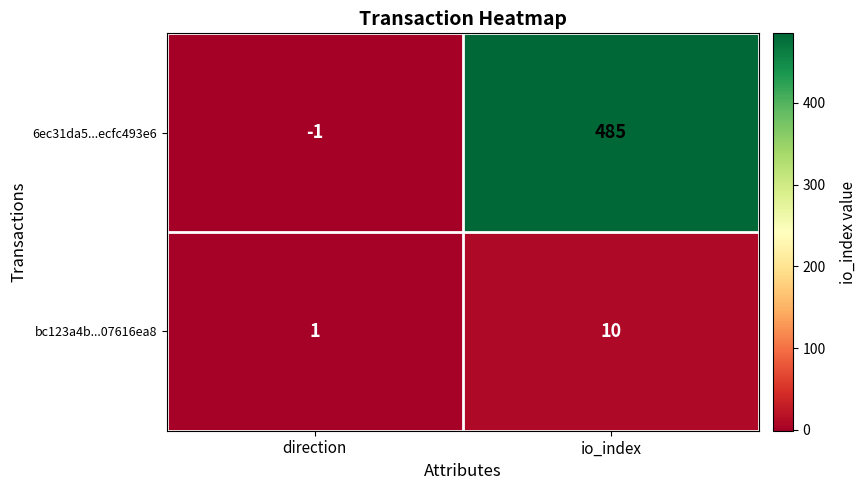

Reading left to right, what are all the values shown in this chart?

6ec31da5...ecfc493e6: -1	485
bc123a4b...07616ea8: 1	10